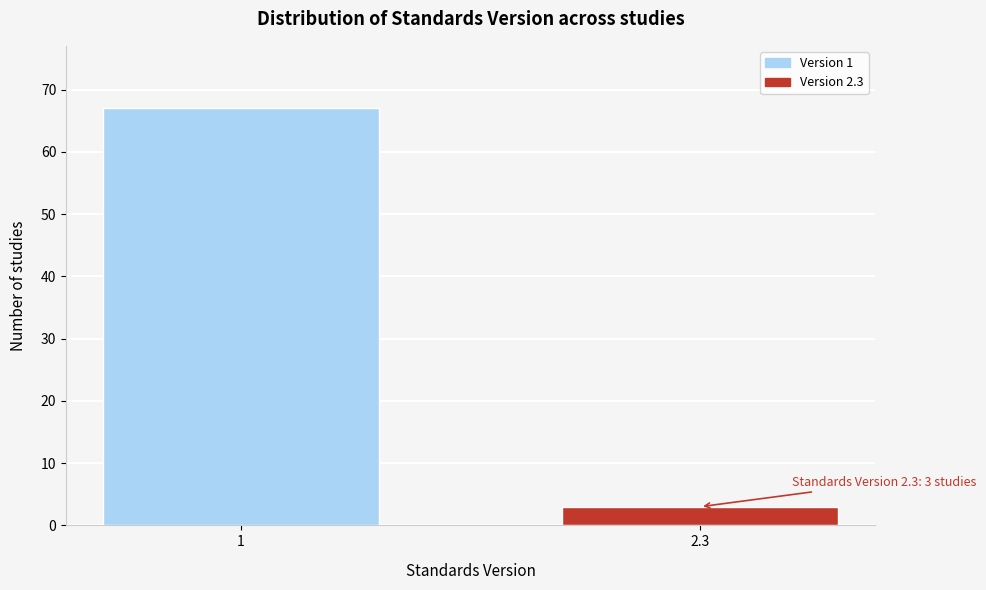

Reading left to right, transcribe all the data shown in this chart.

1=67	2.3=3